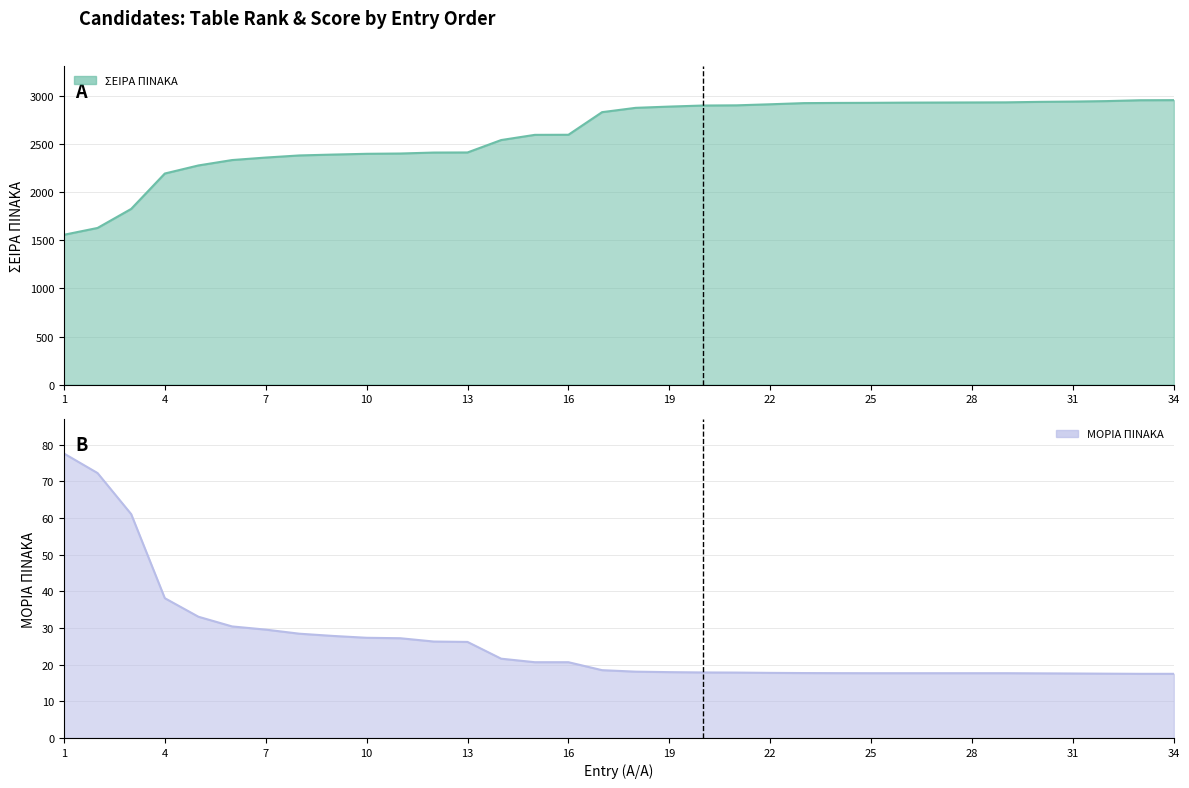

What are all the series names shown in the legend?

ΣΕΙΡΑ ΠΙΝΑΚΑ, ΜΟΡΙΑ ΠΙΝΑΚΑ